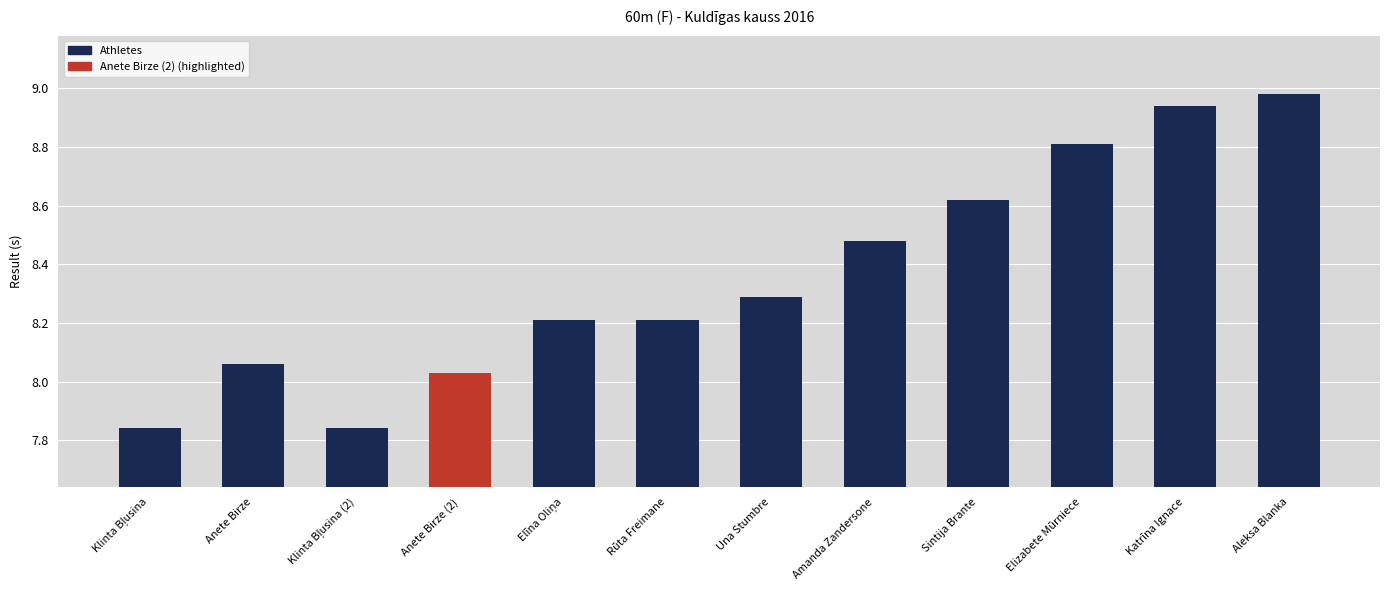

Approximately how many times larger is the value at Rūta Freimane compared to Amanda Zandersone?

1.0